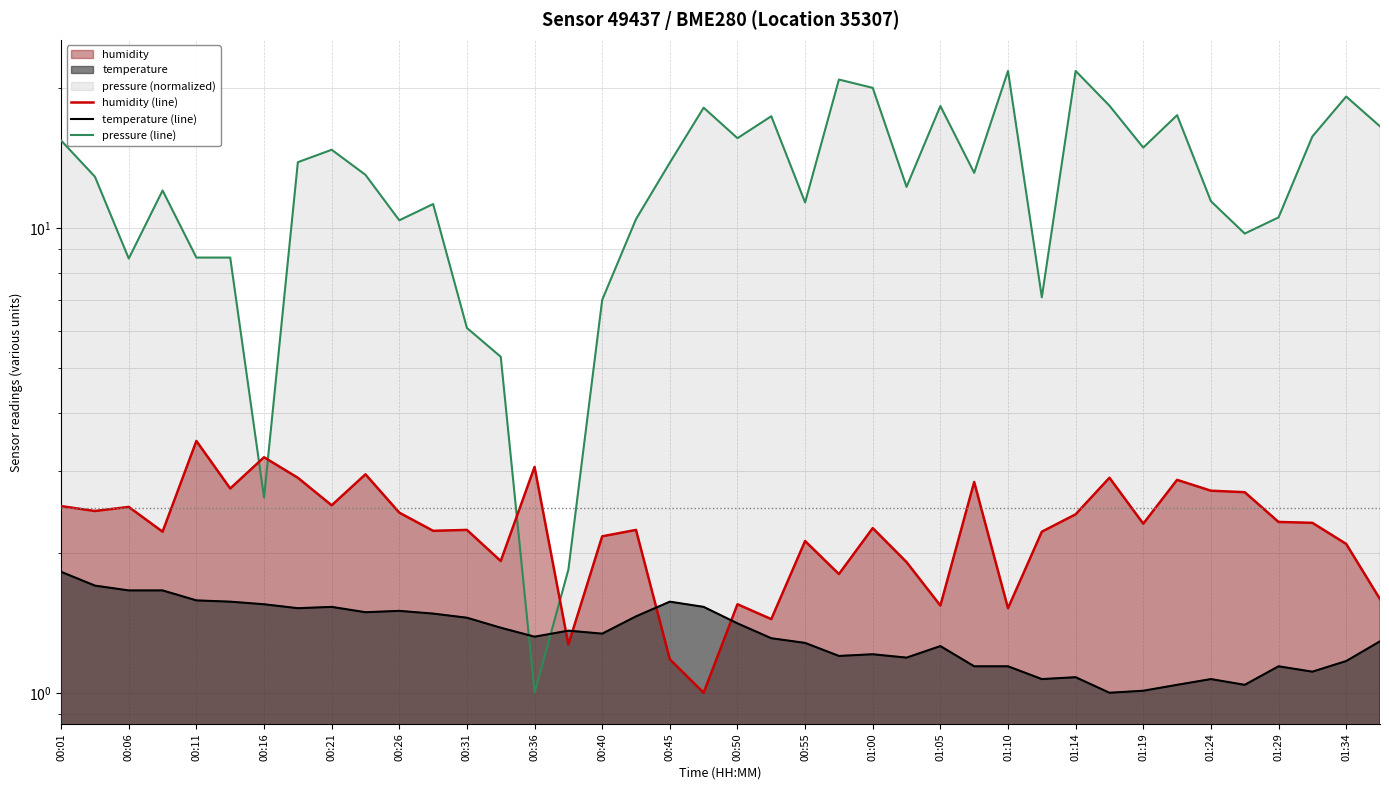

In temperature (line), how many points are higher than both neighbors (excluding endpoints)?

9